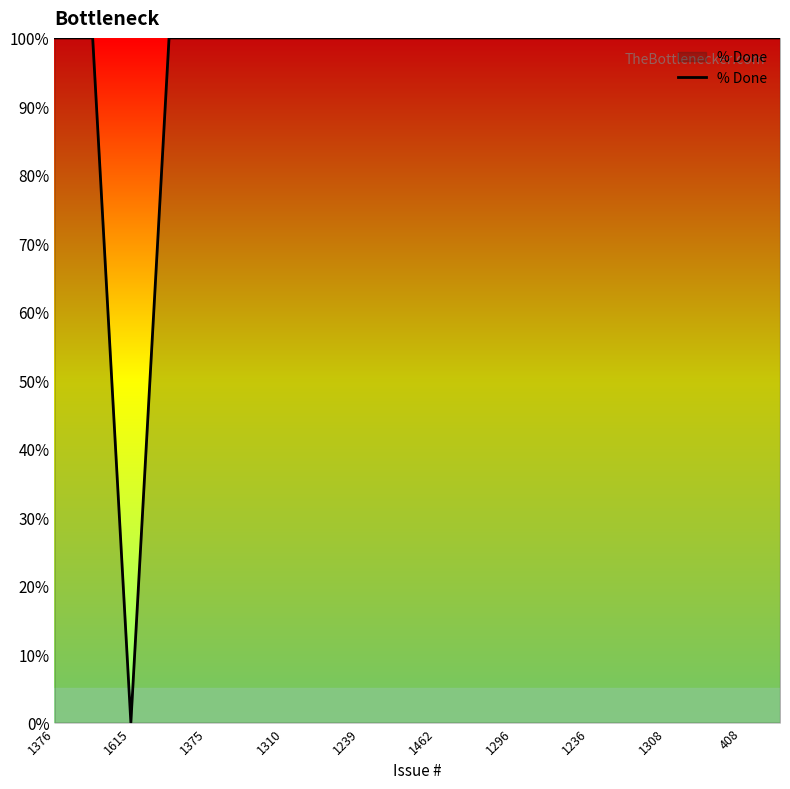

What is the maximum value shown in the chart?

100